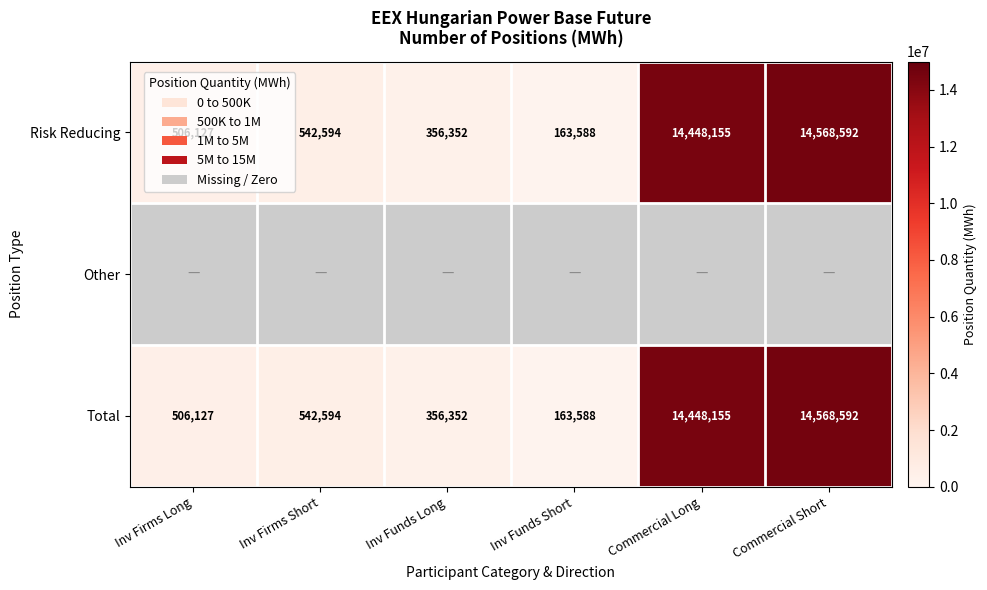

What is the difference between the maximum and minimum values in the Risk Reducing series?

14405004